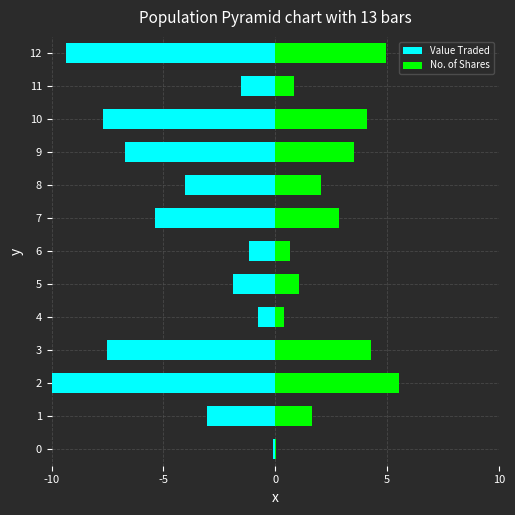

What is the value of the Value Traded bar at the 12th from the left?

-1.6